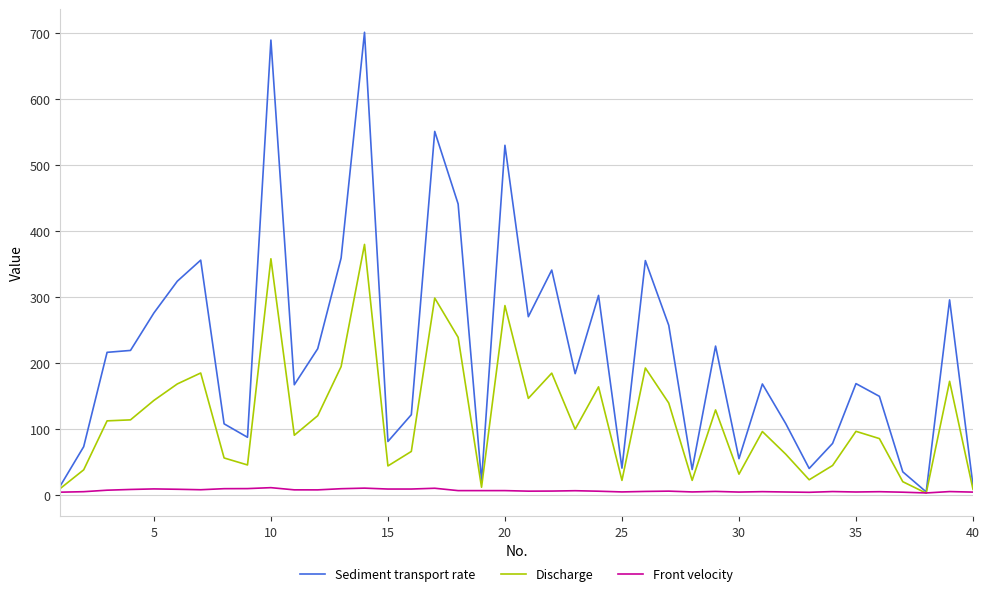

Which series has the largest range (max minus min)?

Sediment transport rate